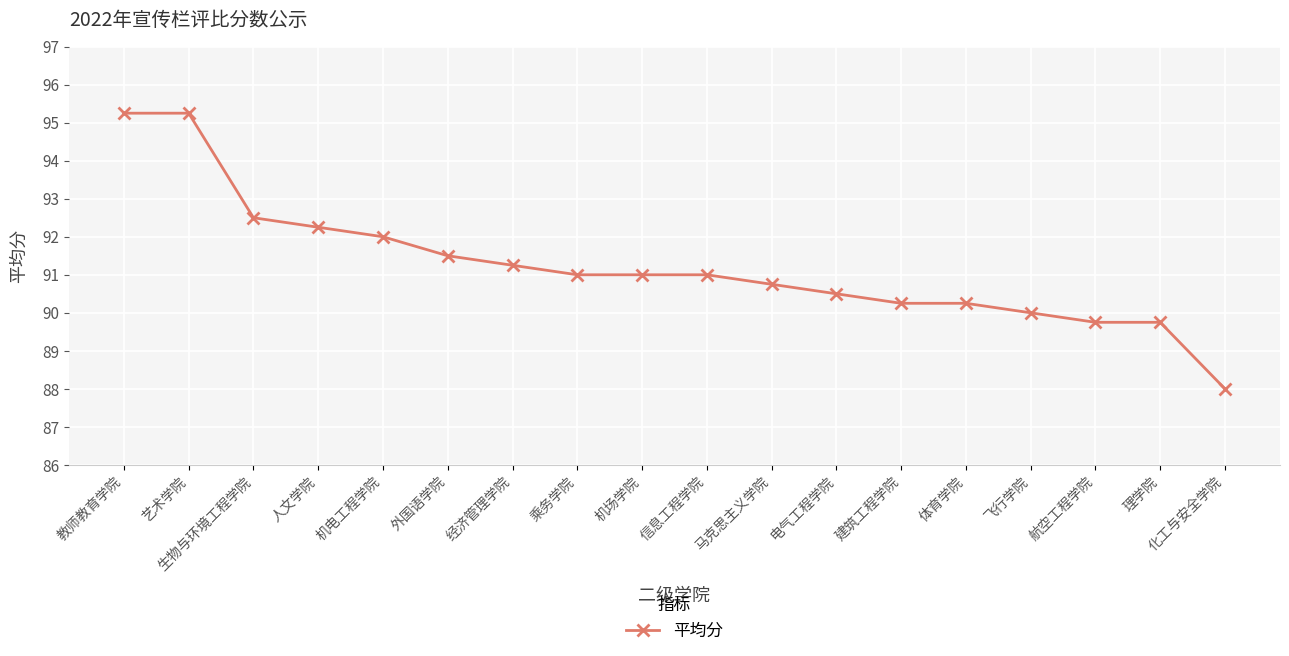

Is it true that the value at 艺术学院 is 95.2?

True